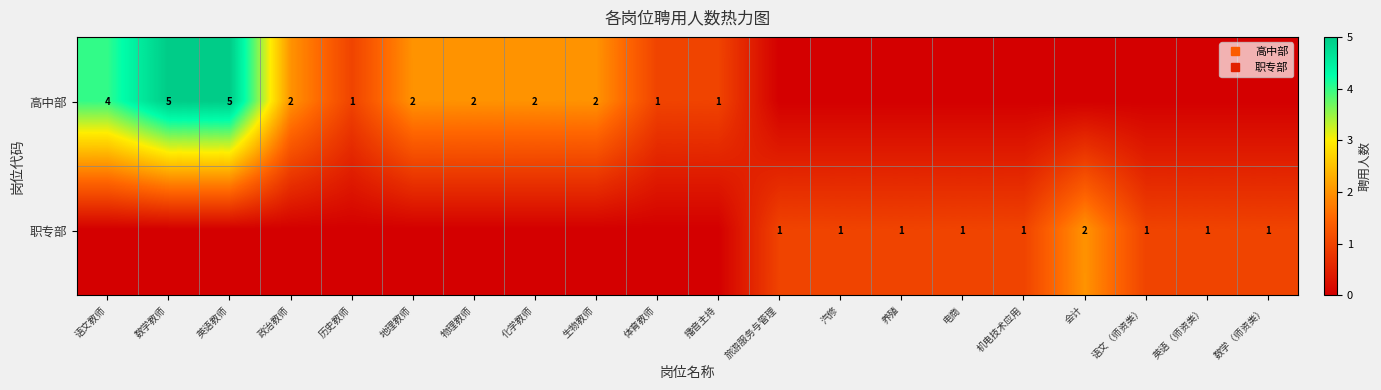

Is it true that 高中部 equals 1 at 生物教师?

False